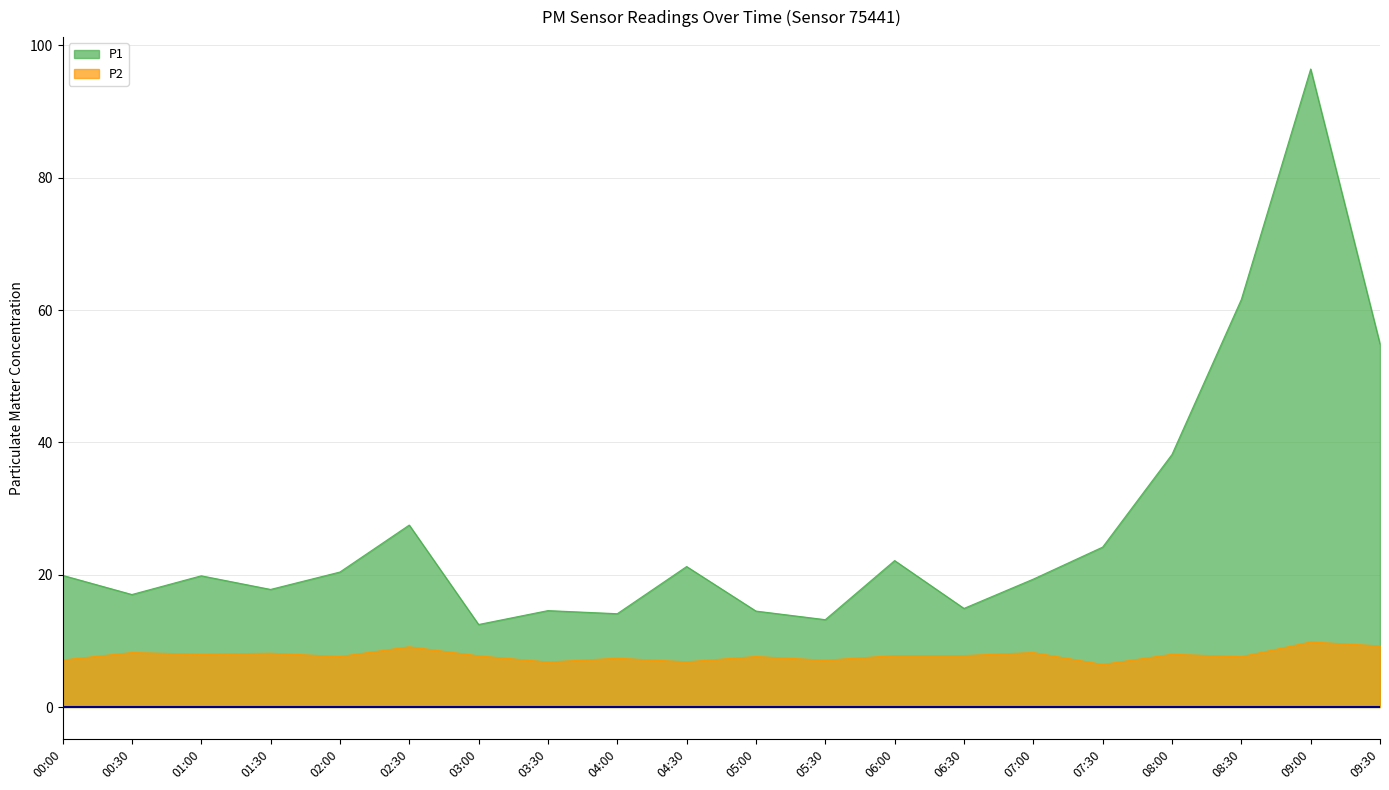

Reading left to right, what are all the values shown in this chart?

P1: 00:00=19.9	00:30=17.0	01:00=19.8	01:30=17.8	02:00=20.4	02:30=27.5	03:00=12.5	03:30=14.6	04:00=14.1	04:30=21.2	05:00=14.5	05:30=13.2	06:00=22.1	06:30=14.9	07:00=19.3	07:30=24.2	08:00=38.2	08:30=61.6	09:00=96.4	09:30=54.9
P2: 00:00=7.1	00:30=8.2	01:00=8.0	01:30=8.1	02:00=7.6	02:30=9.1	03:00=7.7	03:30=6.8	04:00=7.4	04:30=6.8	05:00=7.6	05:30=7.1	06:00=7.8	06:30=7.8	07:00=8.2	07:30=6.4	08:00=8.0	08:30=7.6	09:00=9.8	09:30=9.2